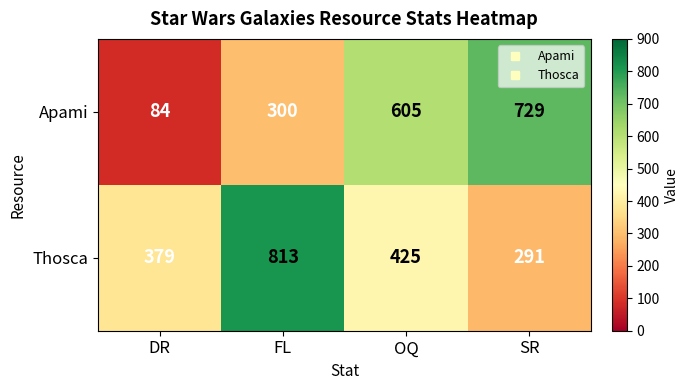

What is the difference between the highest and lowest values at OQ?

180